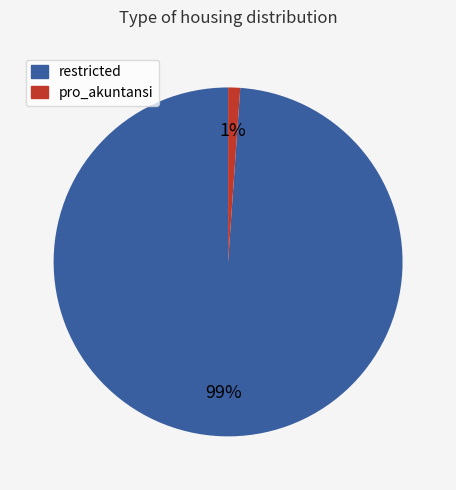

The pro_akuntansi slice represents 11% of the pie. True or false?

False